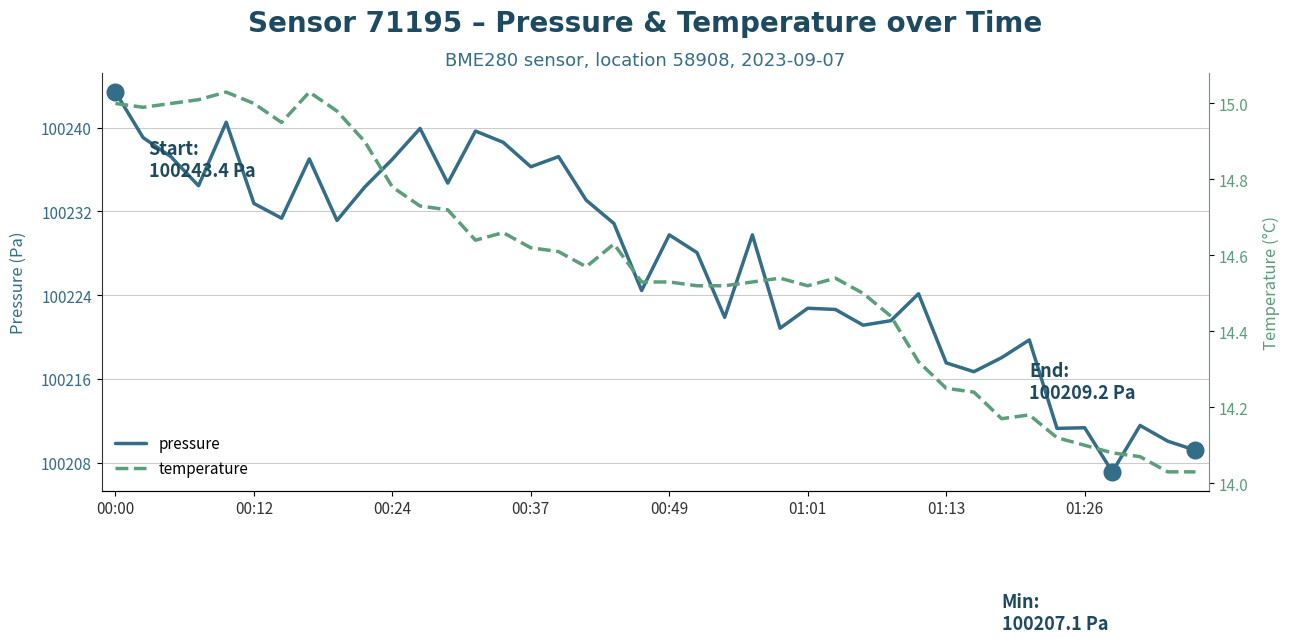

Read the temperature value at 8.

15.0